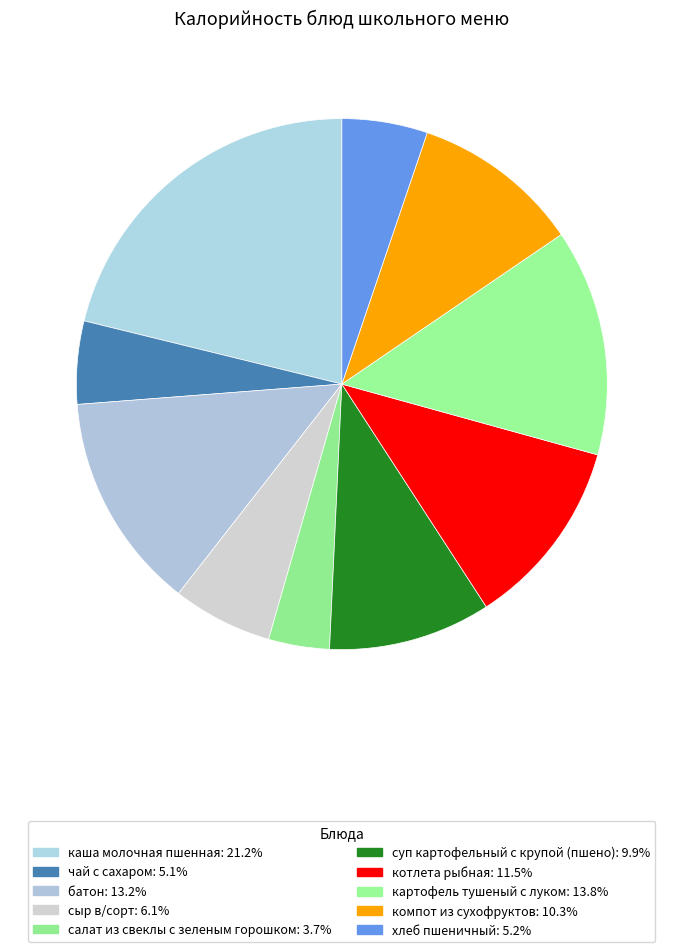

How many segments does this pie chart have?

10